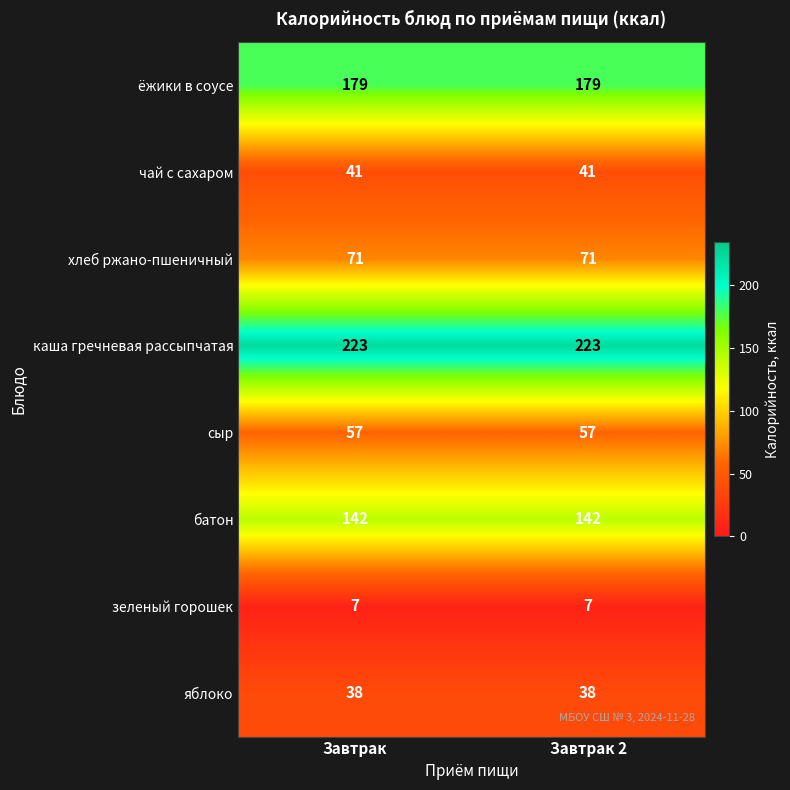

The хлеб ржано-пшеничный series shows 71 at Завтрак. True or false?

True